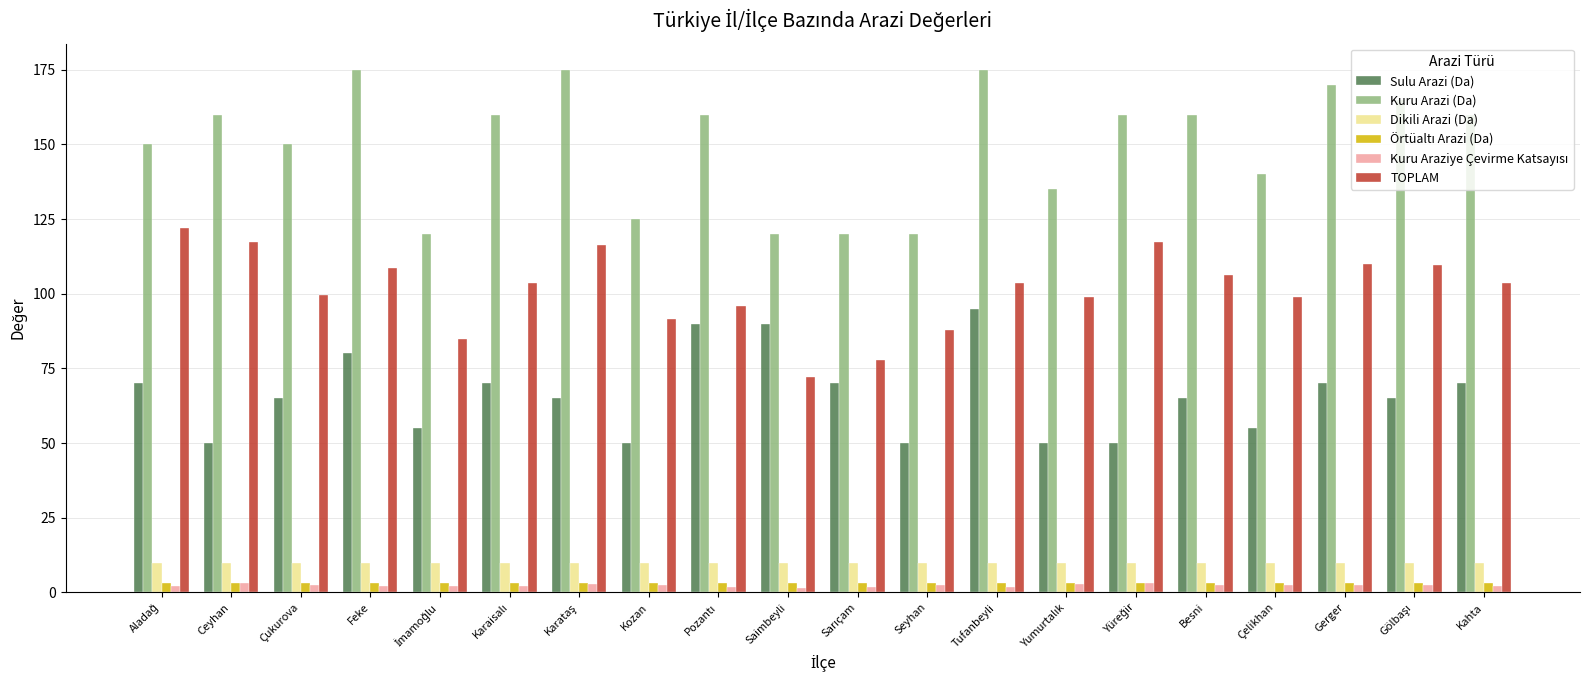

What is the lowest value of the Dikili Arazi (Da) series?

10.0